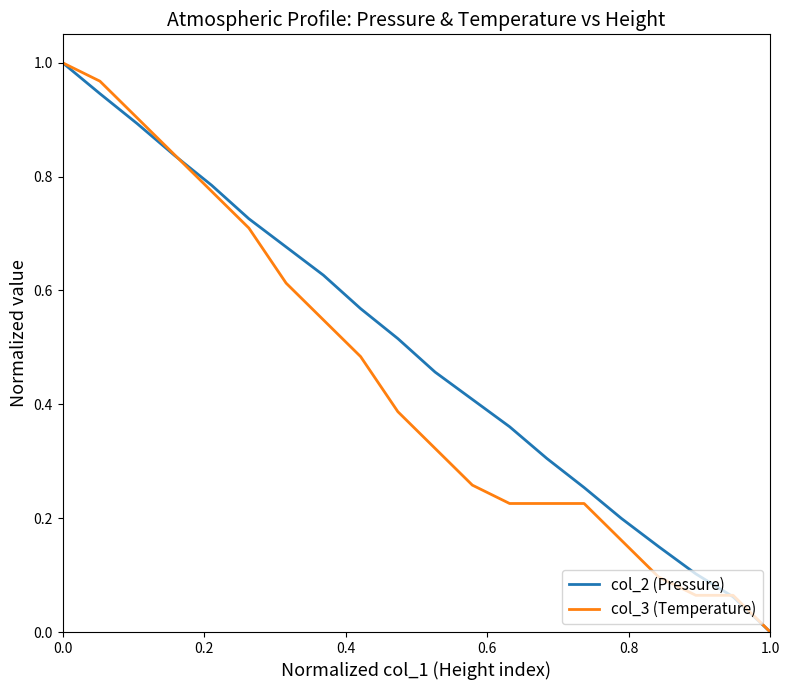

Rank the series by their average value, from lowest to highest.

col_3 (Temperature), col_2 (Pressure)